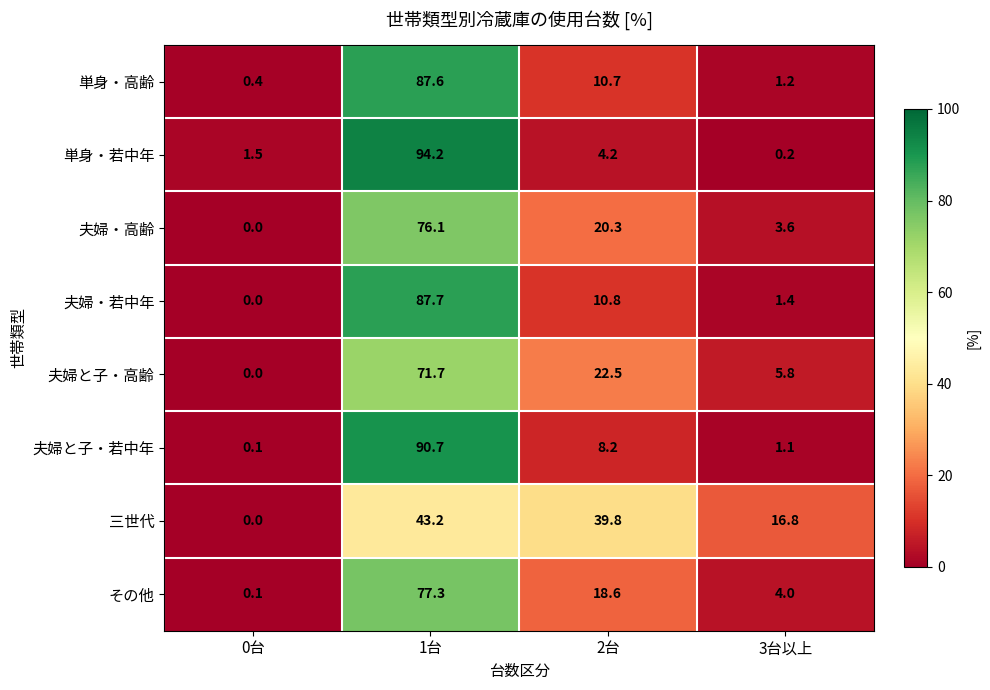

What is the spread (max minus min) of values at 3台以上?

16.6